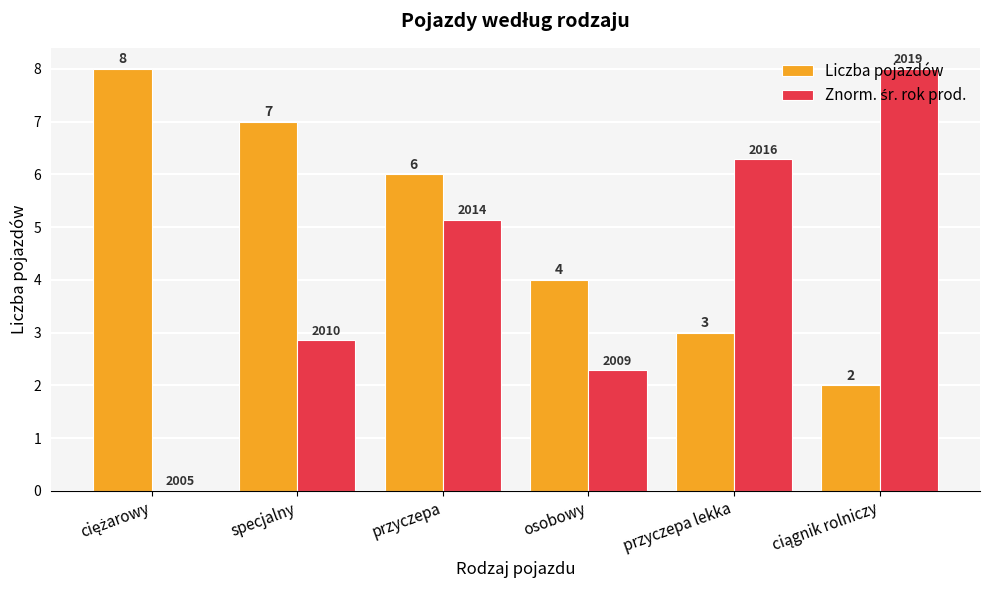

The value of Liczba pojazdów at specjalny is 7.0. True or false?

True